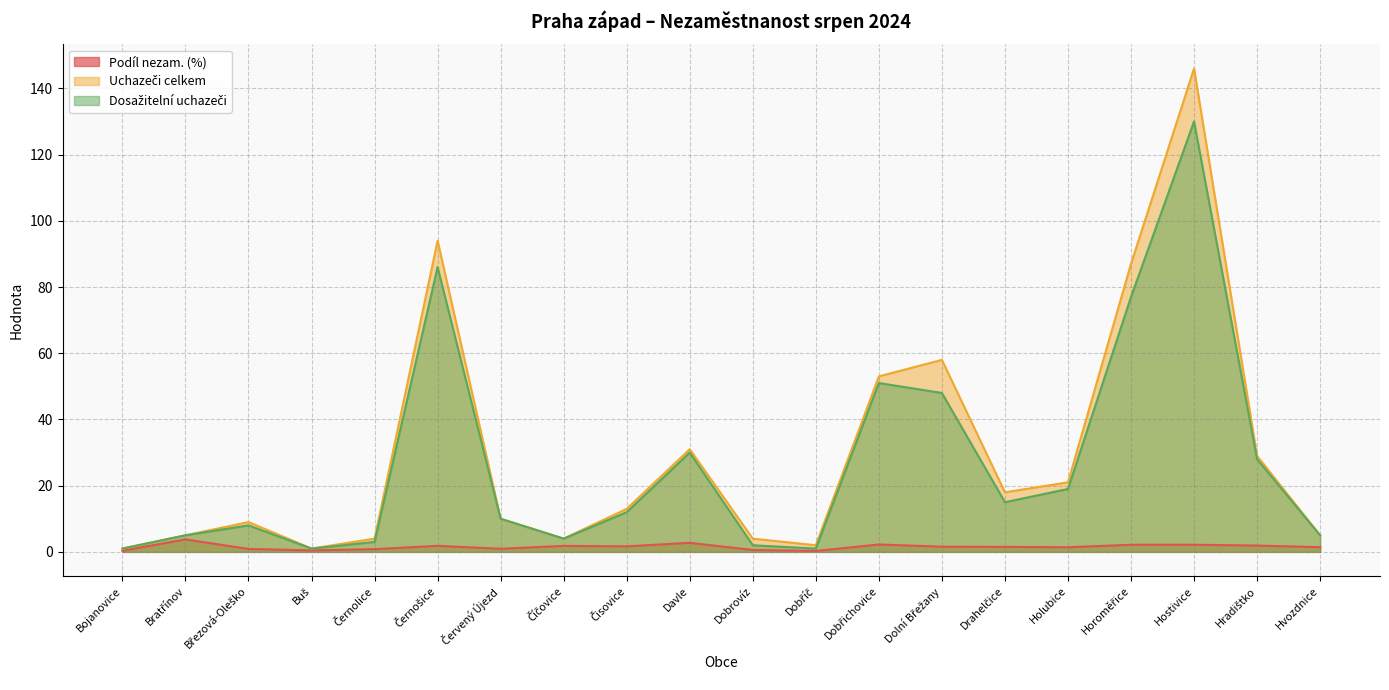

What is the sum of the Dosažitelní uchazeči values at Bojanovice and Hradištko?

29.0